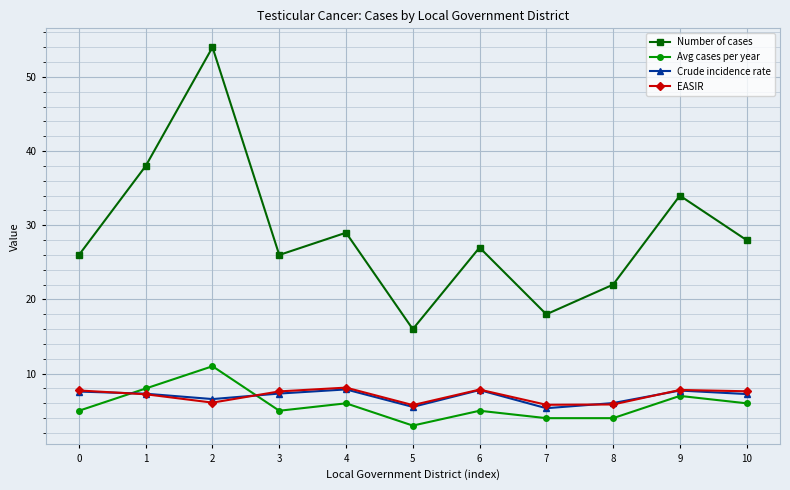

Is it true that Number of cases equals 11.6 at 10?

False